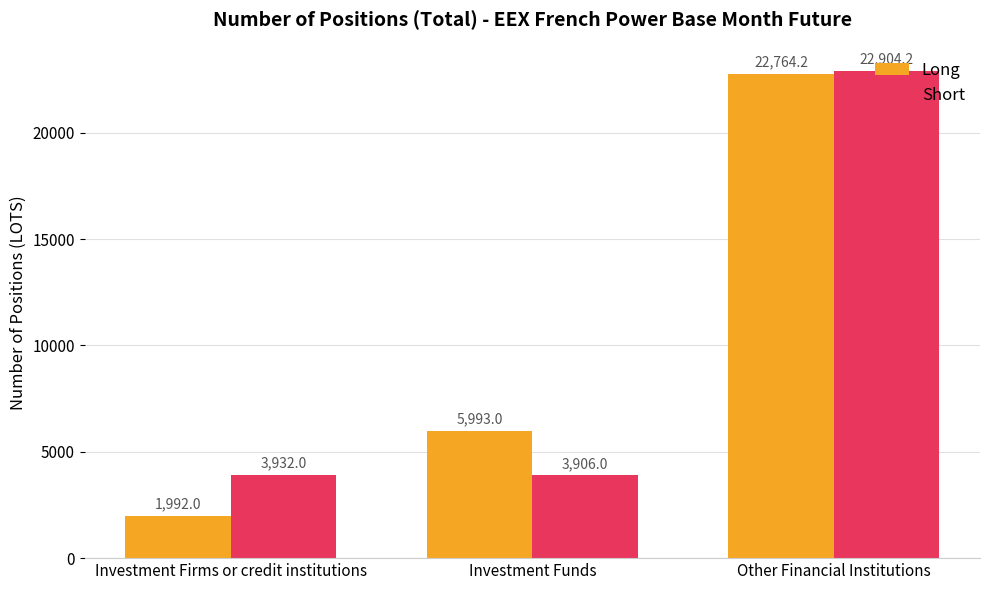

Which series has the largest total across all categories?

Long